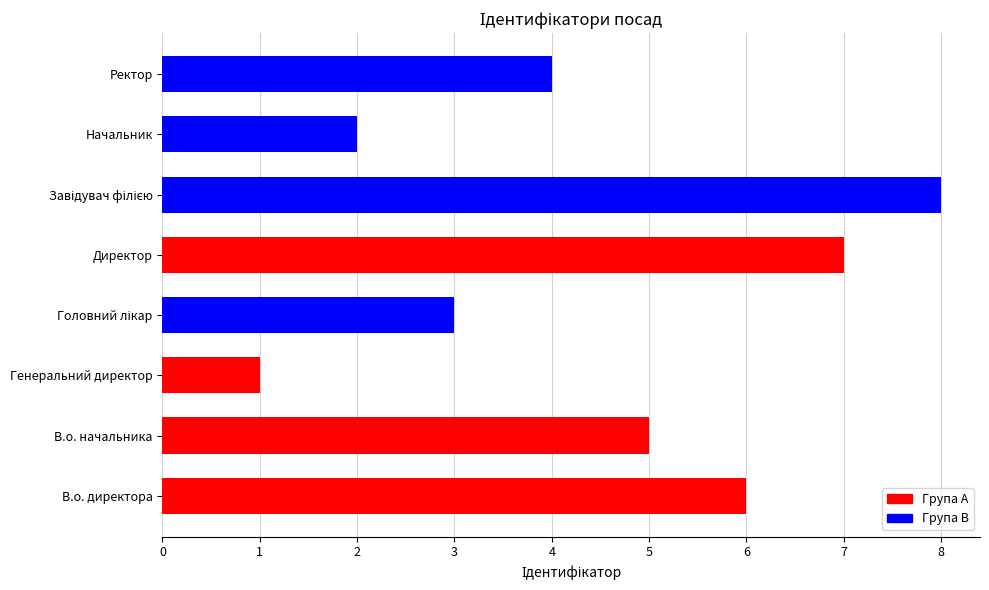

How many data points are less than 5?

4